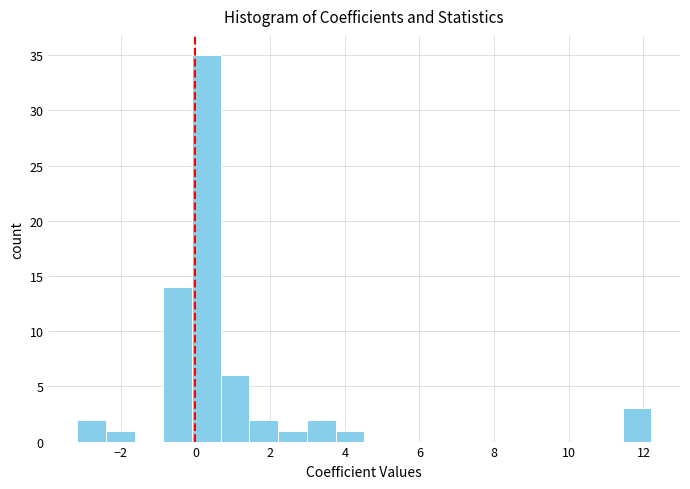

Read against the x-axis, roughly where is the centre of the tallest bar?

0.2